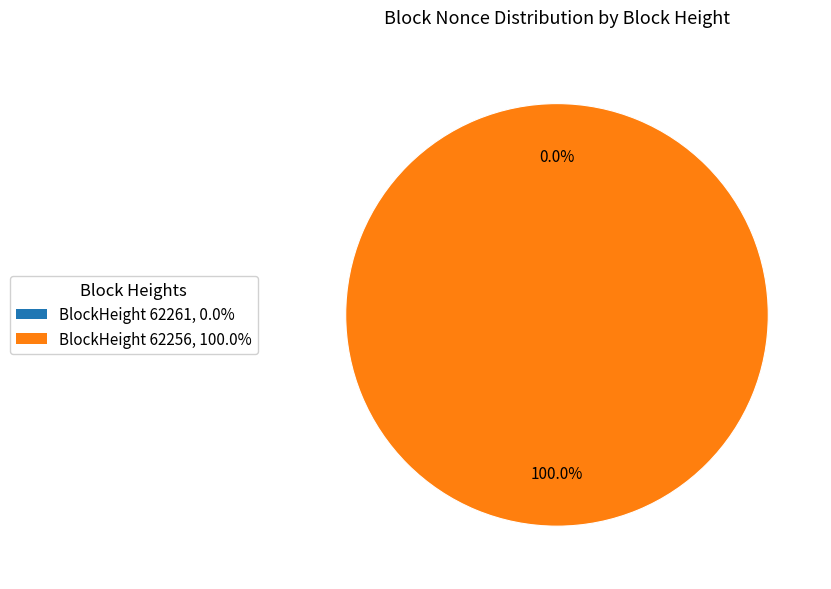

Does any single category account for the majority?

Yes